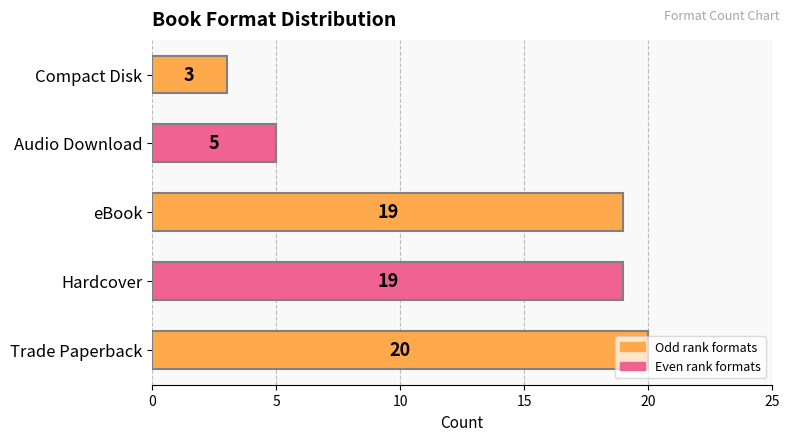

How many bars are there in total?

5